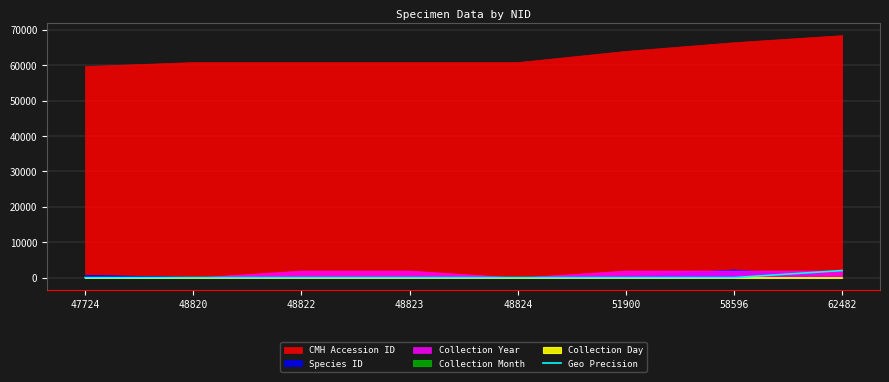

The value at 58596 is 0.0. True or false?

True